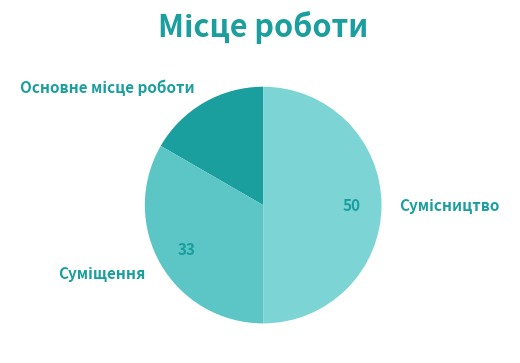

How many segments does this pie chart have?

3